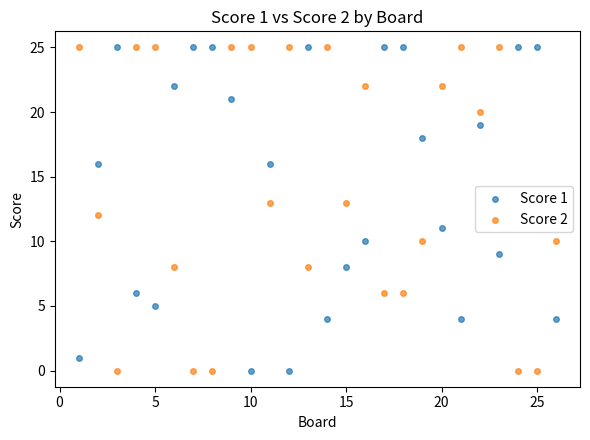

Across all data points, what is the range of X values (max minus min)?

25